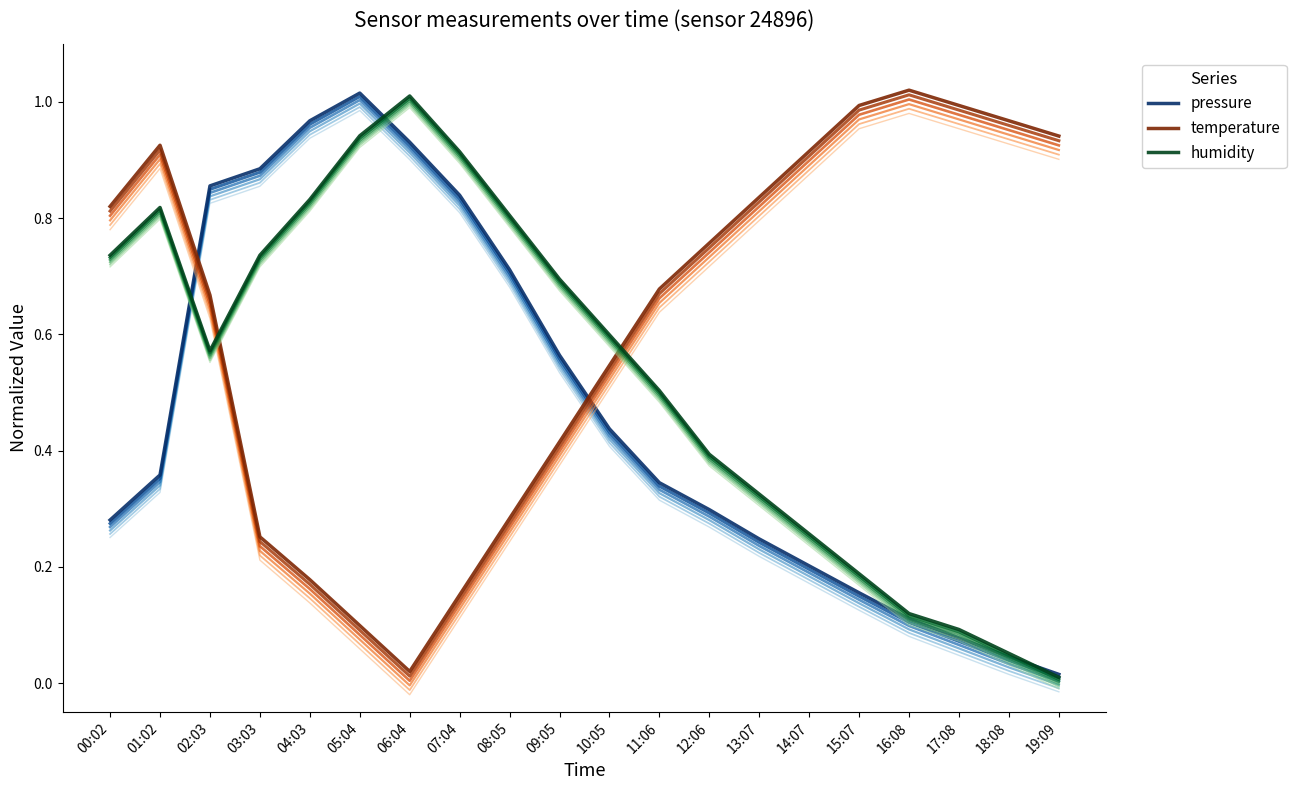

The value of temperature at 07:04 is 0.1. True or false?

False